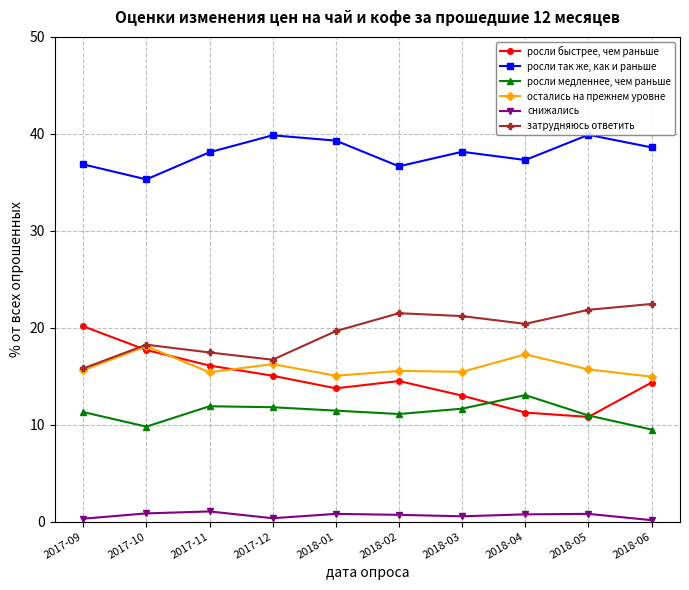

True or false: росли быстрее, чем раньше and росли медленнее, чем раньше intersect in this chart.

True